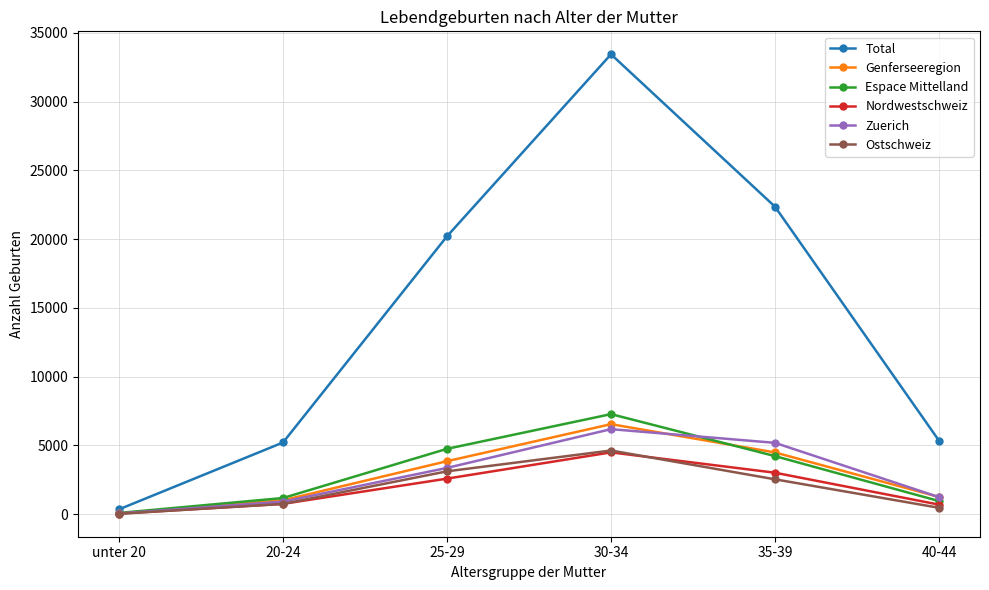

The Espace Mittelland series shows 97 at unter 20. True or false?

True